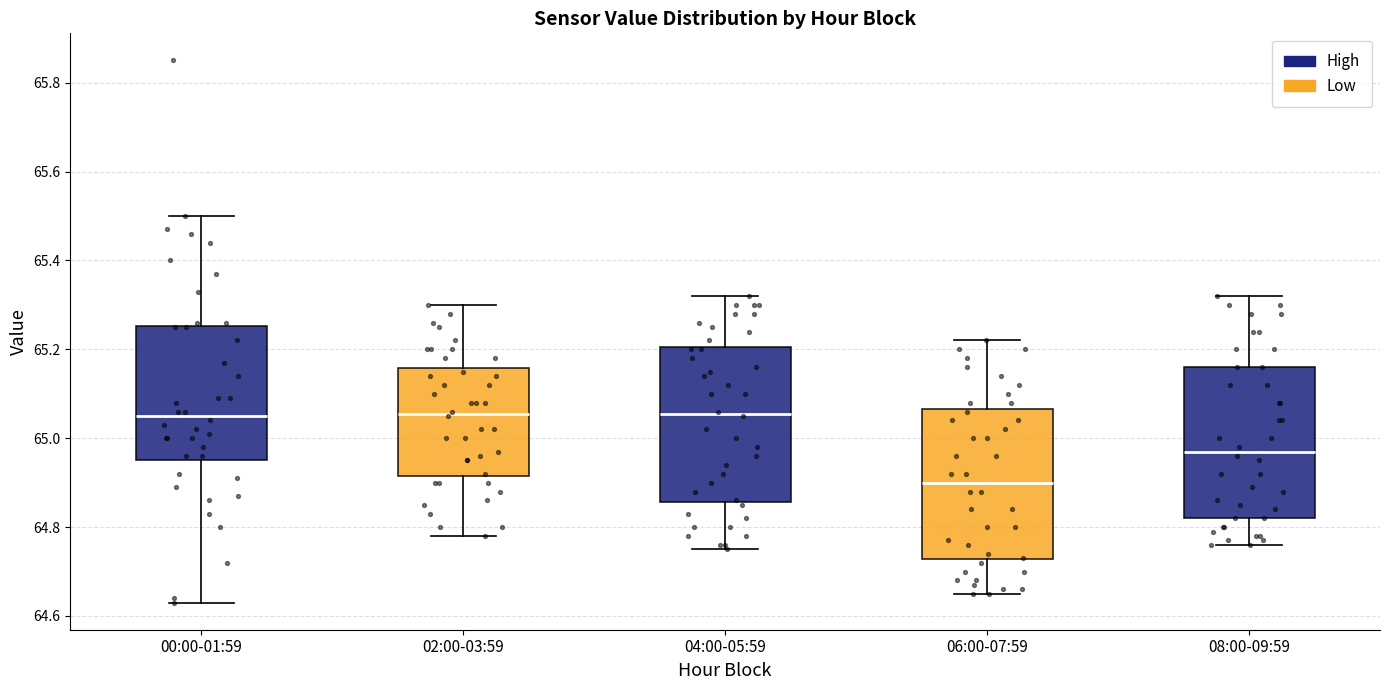

Reading left to right, transcribe this box plot: for each box, give where its median line is, the range the box spans, and where its two whiskers end, as read against the y-axis. The values are not printed on the chart, so give them approximately, as read against the axis.

00:00-01:59: median 65.06, box 64.96 to 65.26, whiskers 64.64 to 65.50
02:00-03:59: median 65.06, box 64.92 to 65.16, whiskers 64.78 to 65.30
04:00-05:59: median 65.06, box 64.86 to 65.20, whiskers 64.76 to 65.32
06:00-07:59: median 64.90, box 64.72 to 65.06, whiskers 64.66 to 65.22
08:00-09:59: median 64.98, box 64.82 to 65.16, whiskers 64.76 to 65.32